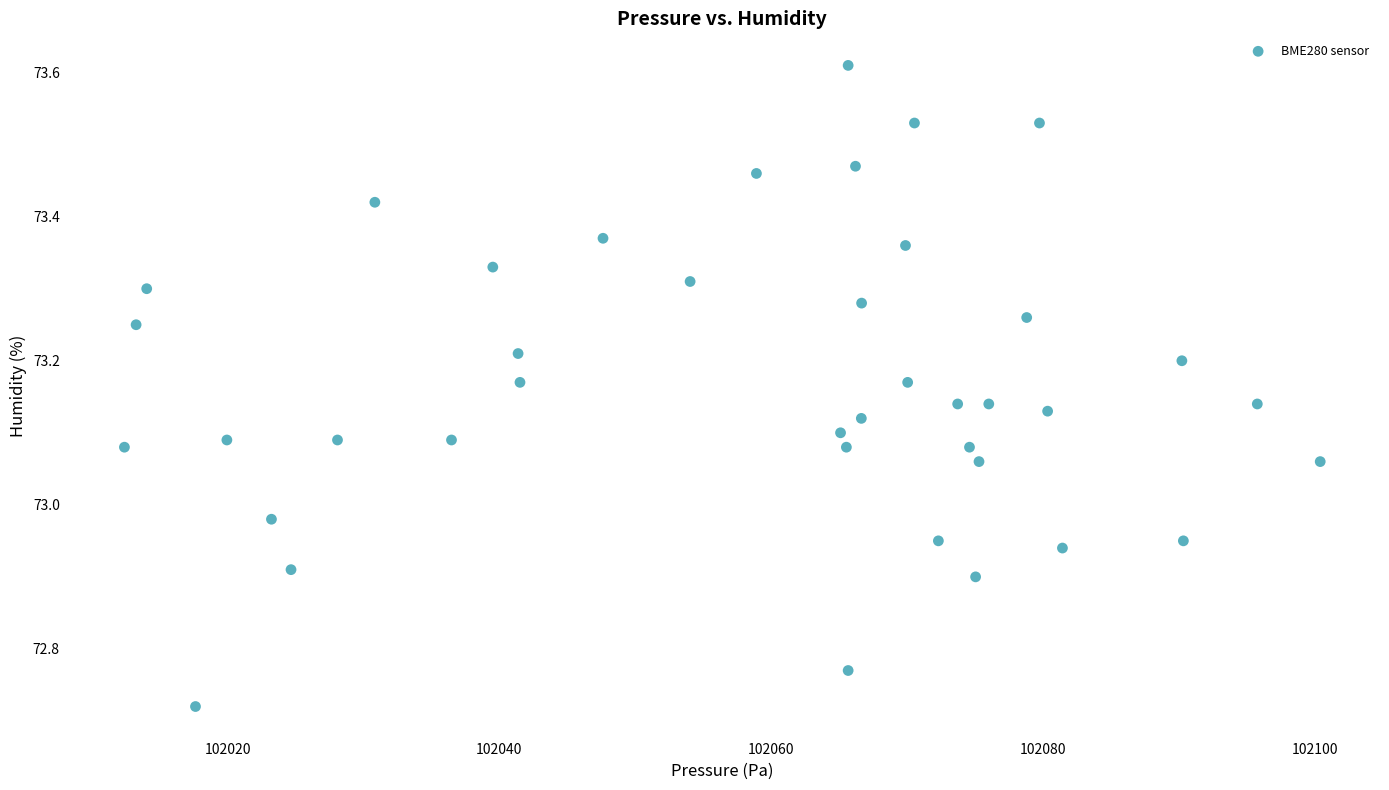

What is the range of Y values (max minus min)?

0.9